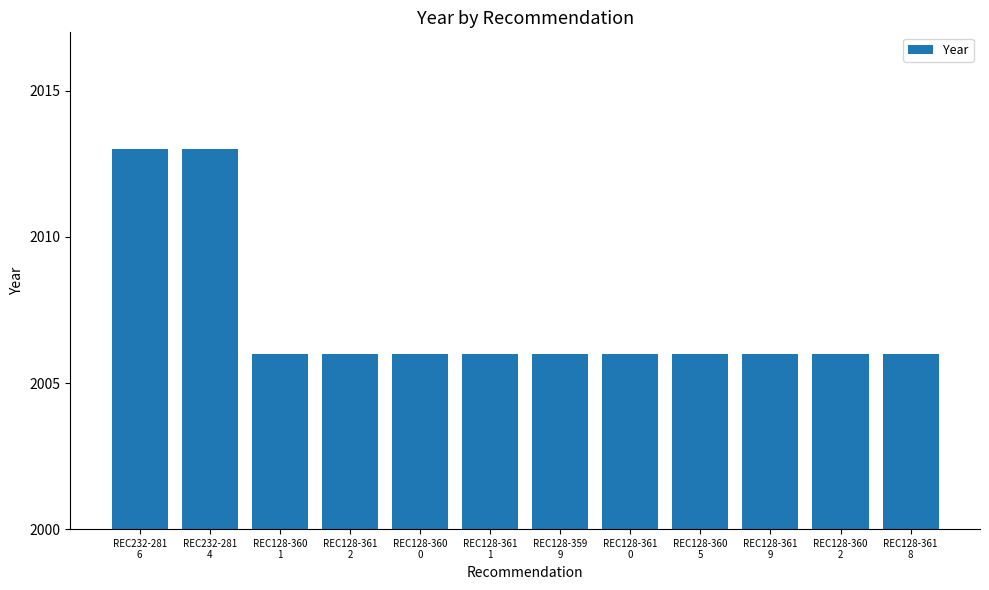

What is the difference between the second highest and minimum values?

7